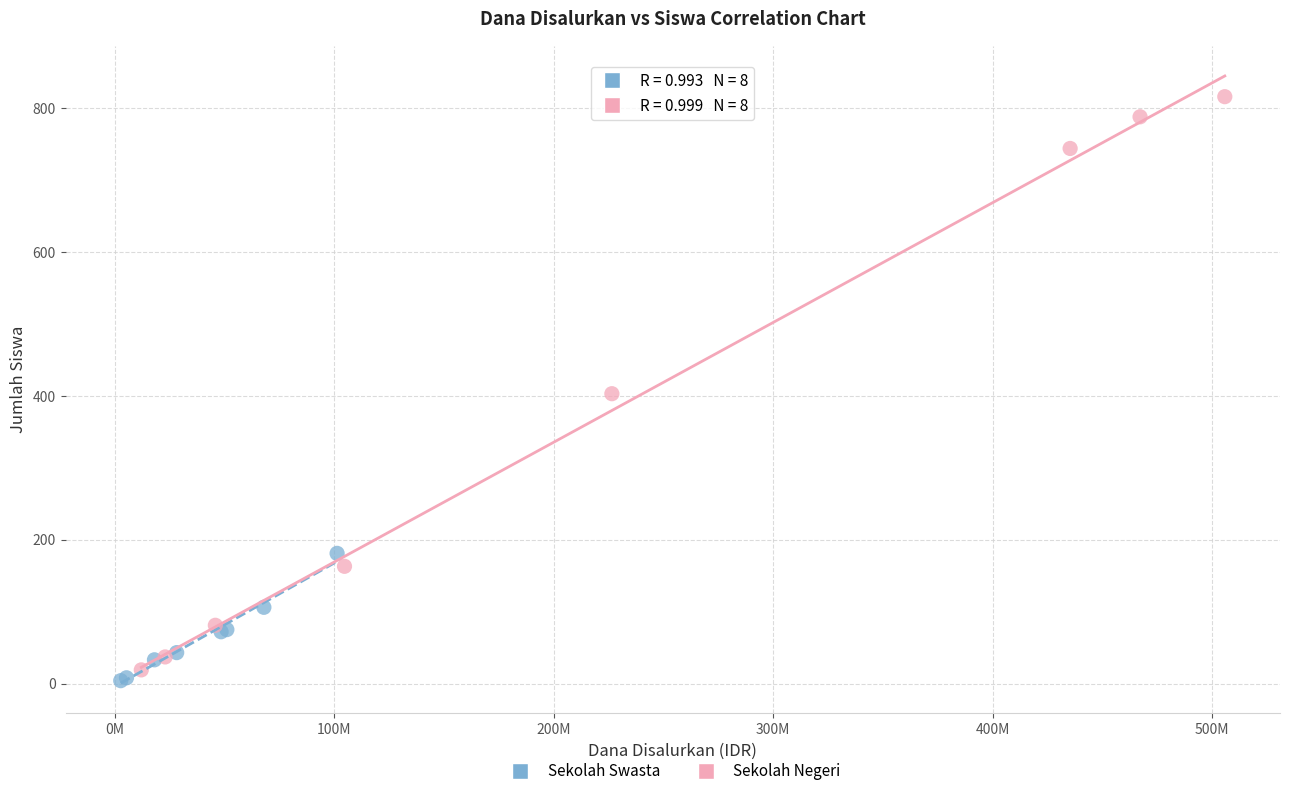

Which series contains the lowest Y value?

Sekolah Swasta